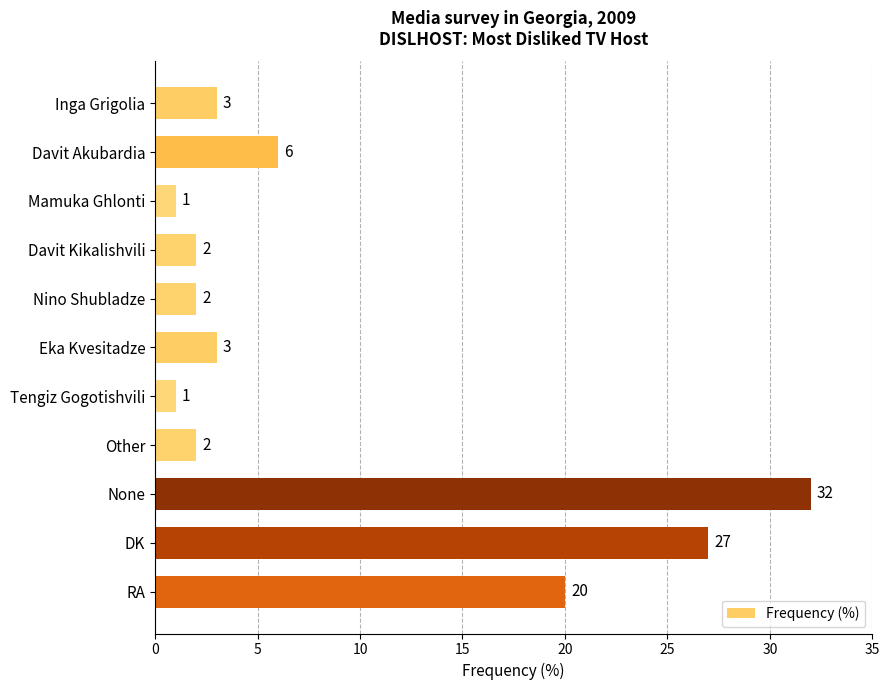

What is the change in value from Davit Akubardia to RA?

+14